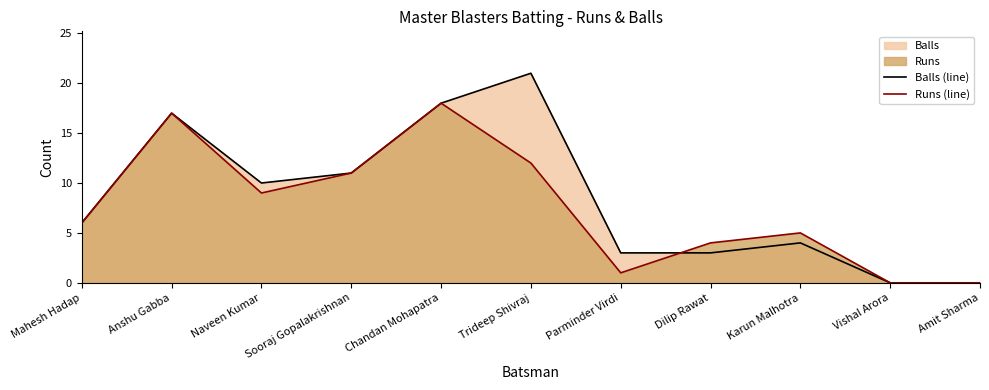

At how many categories does at least one series exceed 19?

1